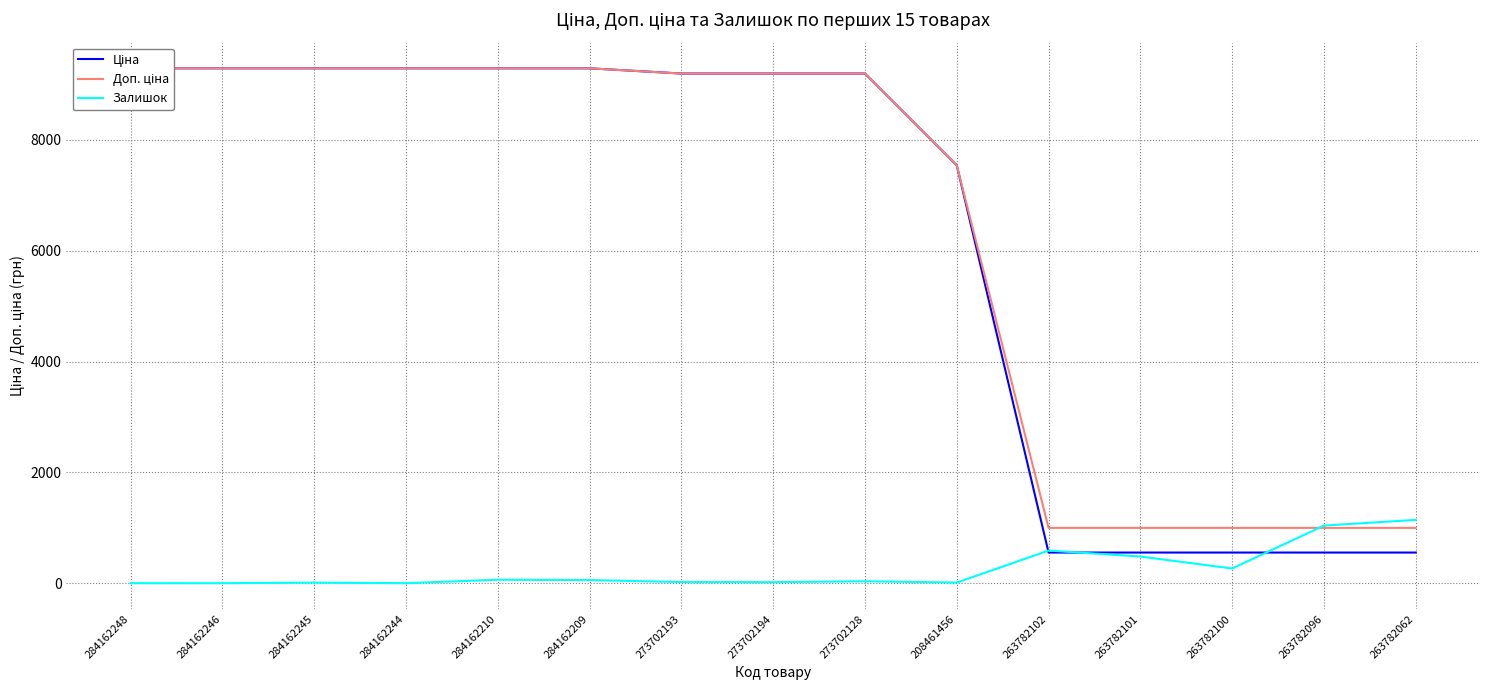

True or false: Залишок has more than 0 points higher than both neighbors.

True